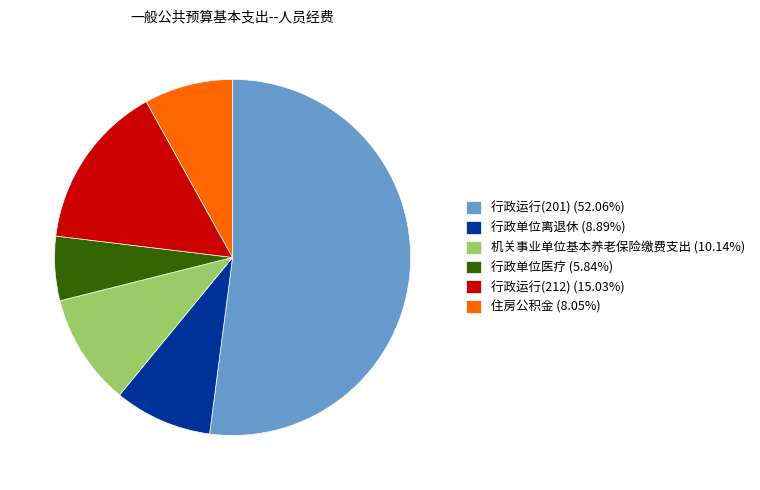

Is 行政运行(201) the majority of the pie?

Yes